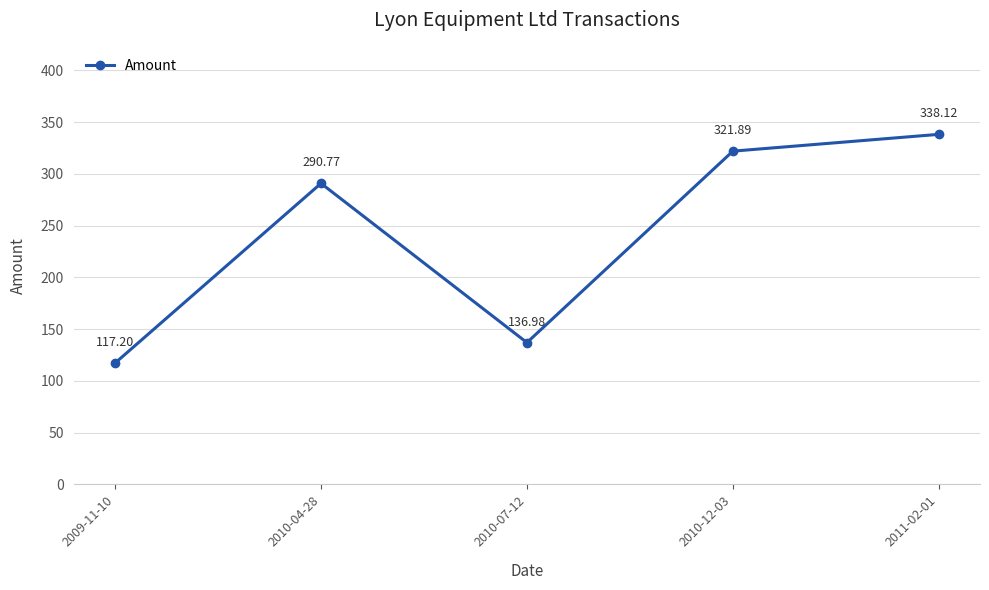

How many lines are shown in the chart?

1